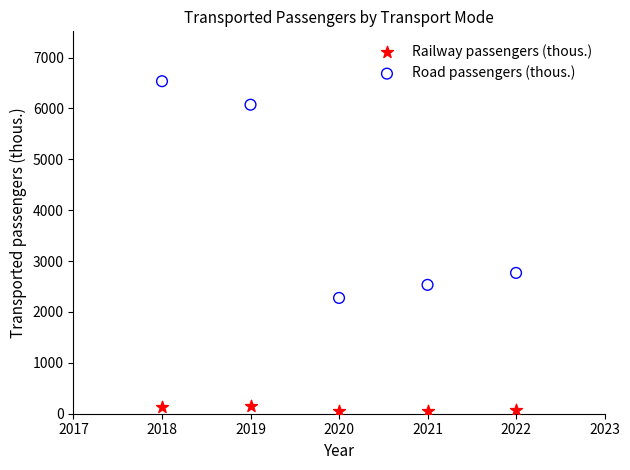

What are all the series names shown in the legend?

Railway passengers (thous.), Road passengers (thous.)